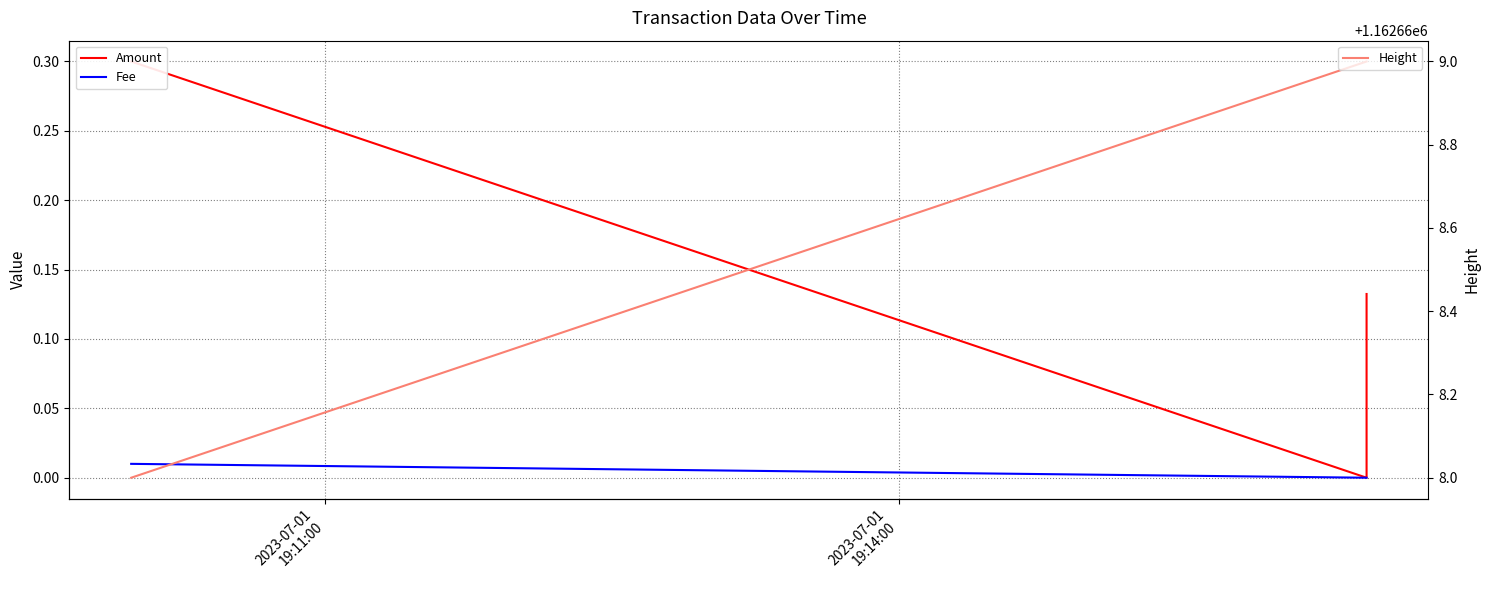

At which label does Amount reach its minimum?

2023-07-01
19:14:00